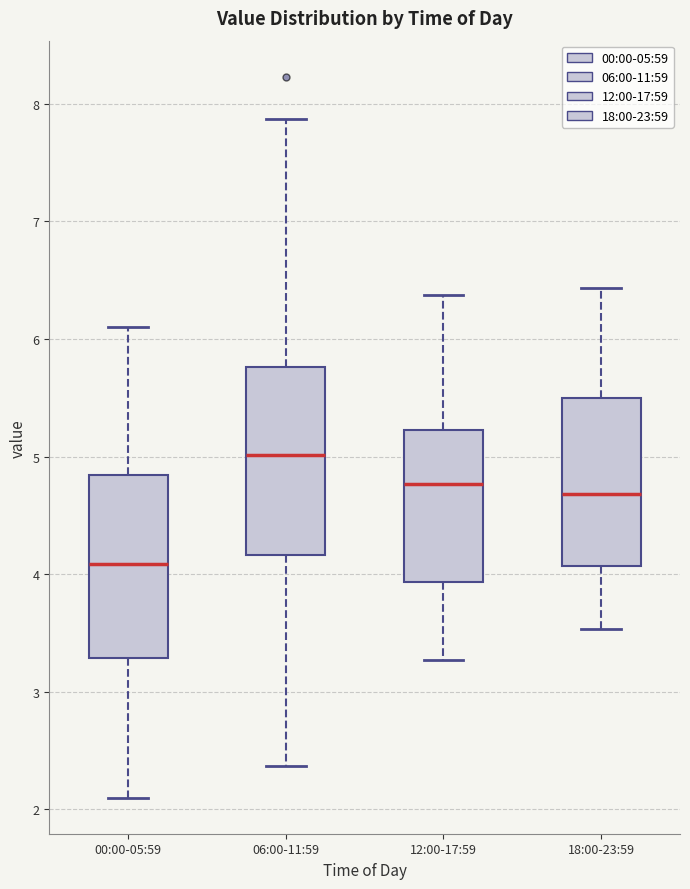

Where does the lower whisker of the box for 12:00-17:59 end on the y-axis? The values are not printed on the chart, so give them approximately, as read against the axis.

3.3